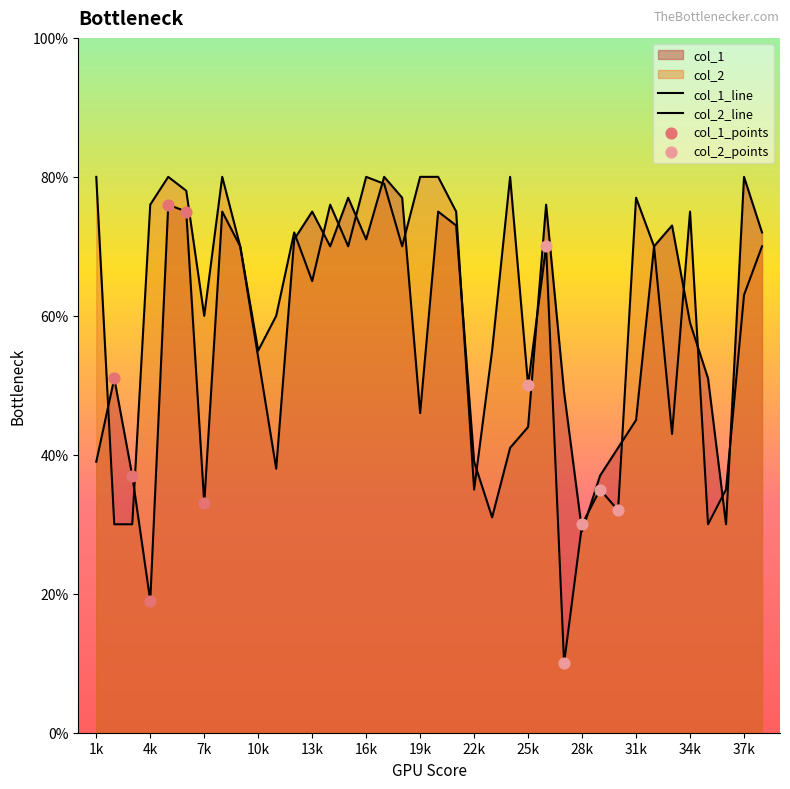

Which series contains the lowest Y value?

col_2